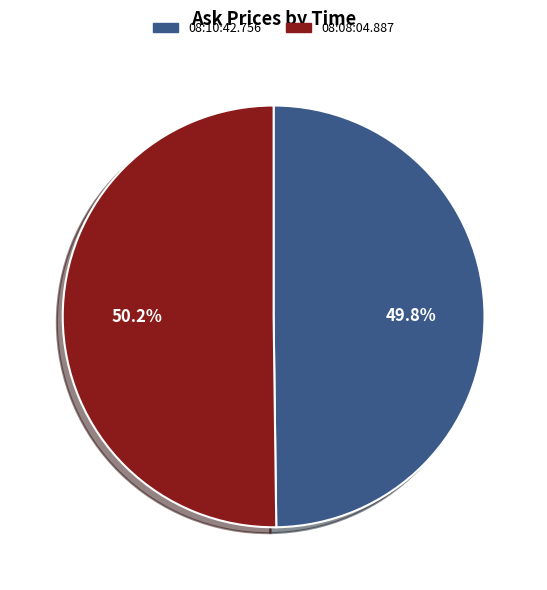

The 08:08:04.887 slice represents 50% of the pie. True or false?

True